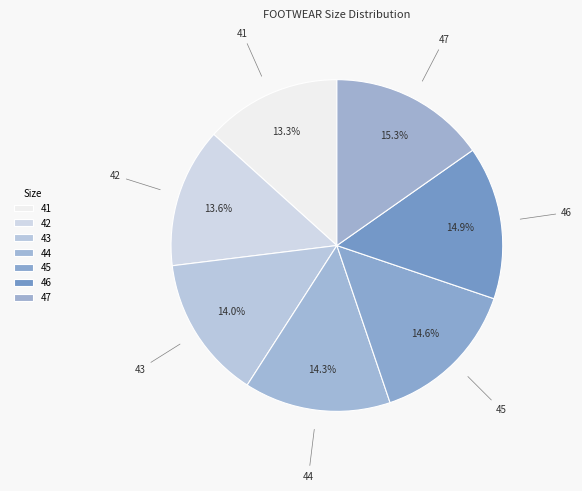

To the nearest percent, what is the difference between the 41 and 44 slice percentages?

1%